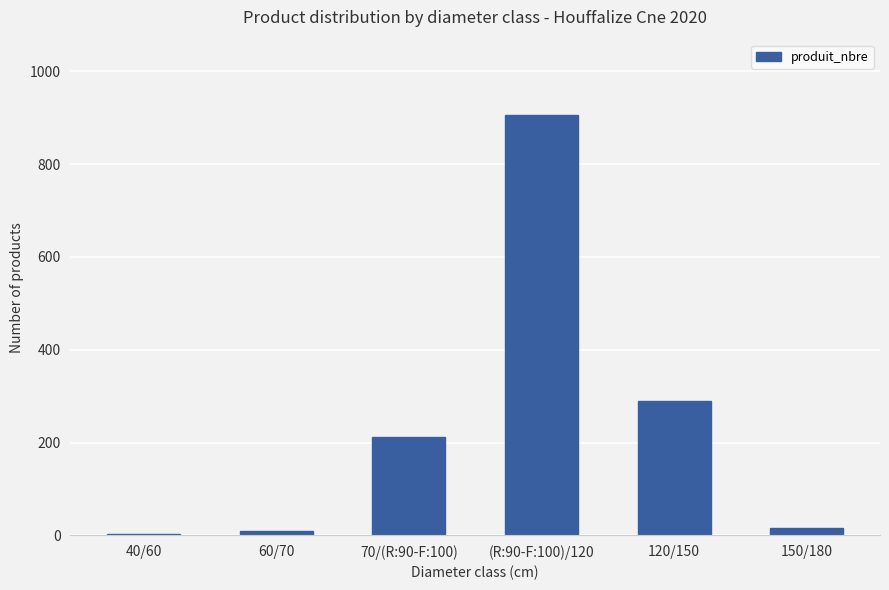

What is the greatest value displayed?

905